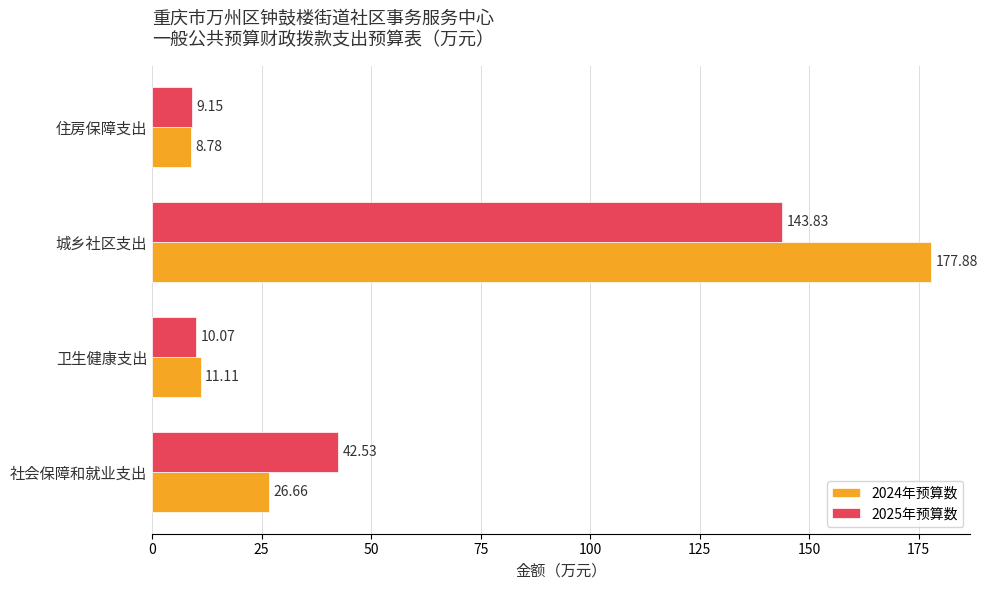

At which label is 2025年预算数 closest to 76?

社会保障和就业支出